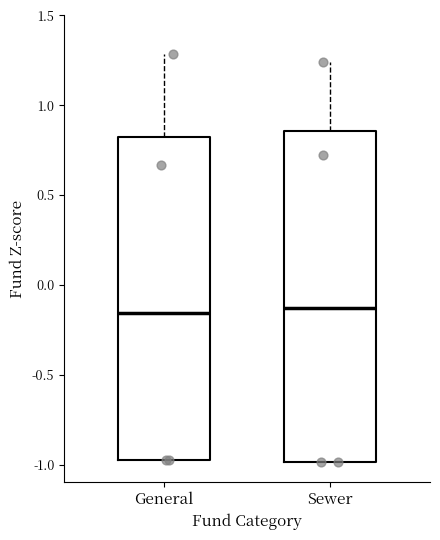

Reading left to right, read every box against the y-axis: the position of its median line, the range the box covers, and the ends of its whiskers. The values are not printed on the chart, so give them approximately, as read against the axis.

General: median -0.15, box -1.00 to 0.80, whiskers -1.00 to 1.30
Sewer: median -0.15, box -1.00 to 0.85, whiskers -1.00 to 1.25